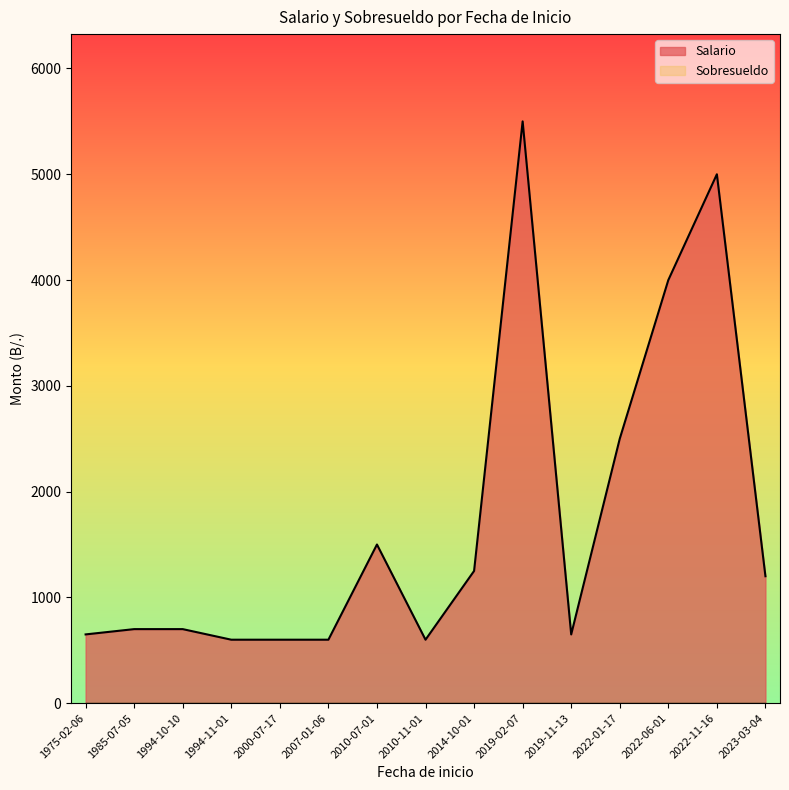

Rank the series by their maximum value, from highest to lowest.

Salario, Sobresueldo